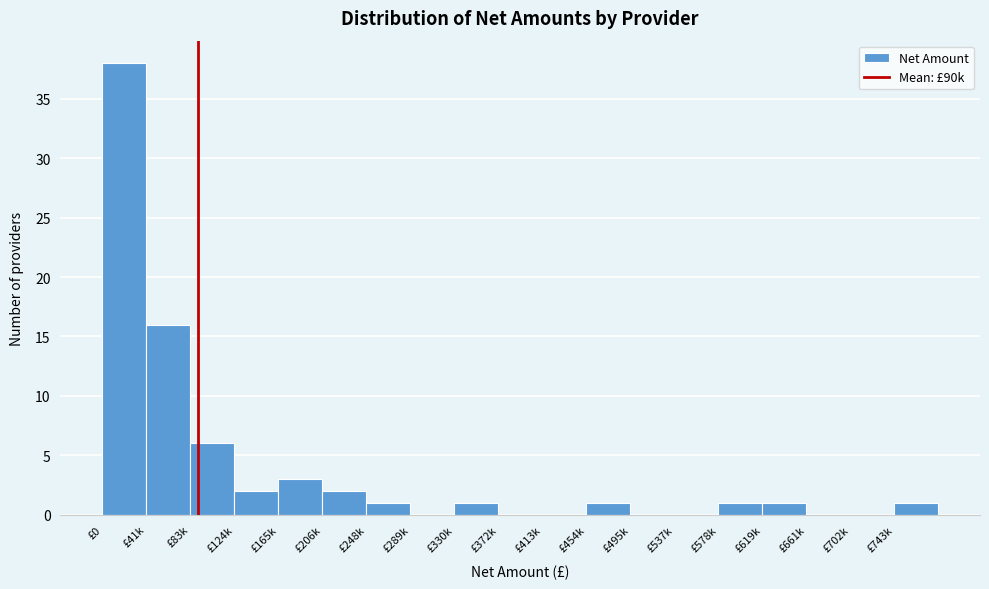

Reading left to right, what are all the values shown in this chart?

£0=38	£41k=16	£83k=6	£124k=2	£165k=3	£206k=2	£248k=1	£289k=0	£330k=1	£372k=0	£413k=0	£454k=1	£495k=0	£537k=0	£578k=1	£619k=1	£661k=0	£702k=0	£743k=1